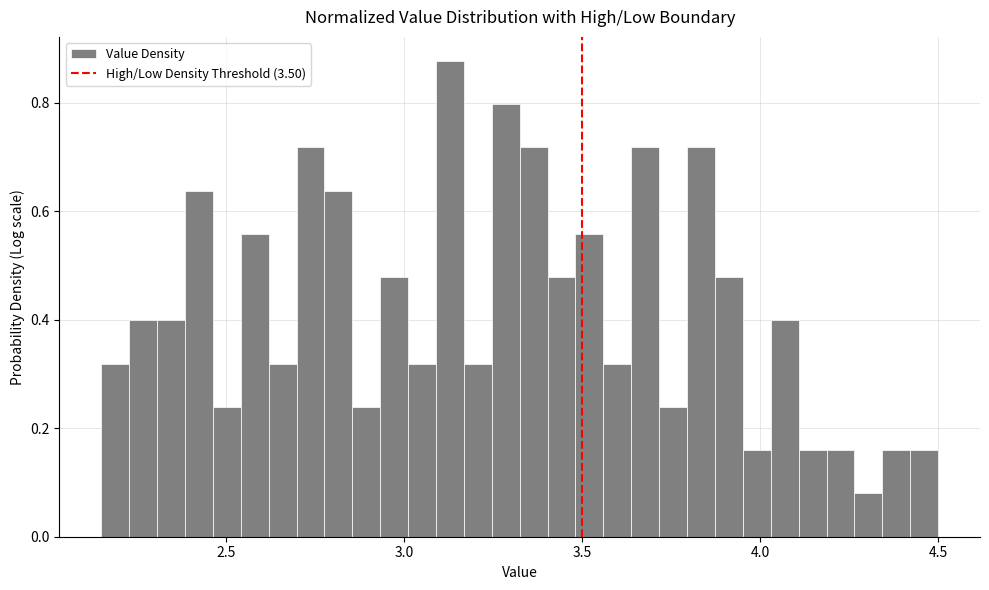

Around what value on the x-axis is the tallest bar? Give the approximate position of its centre, as read against the axis.

3.15